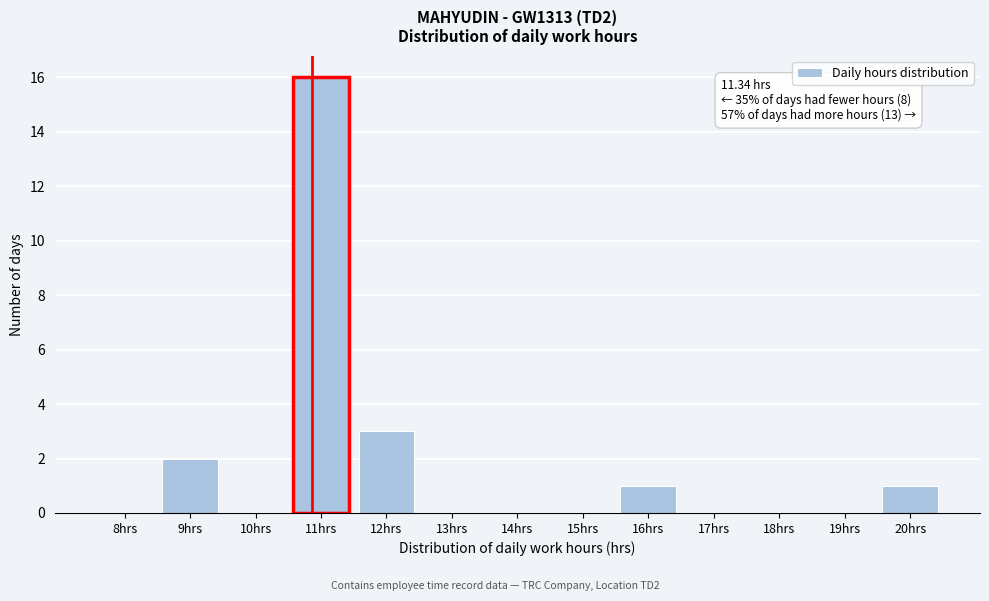

Reading left to right, list all the values displayed in this chart.

8hrs=0	9hrs=2	10hrs=0	11hrs=16	12hrs=3	13hrs=0	14hrs=0	15hrs=0	16hrs=1	17hrs=0	18hrs=0	19hrs=0	20hrs=1